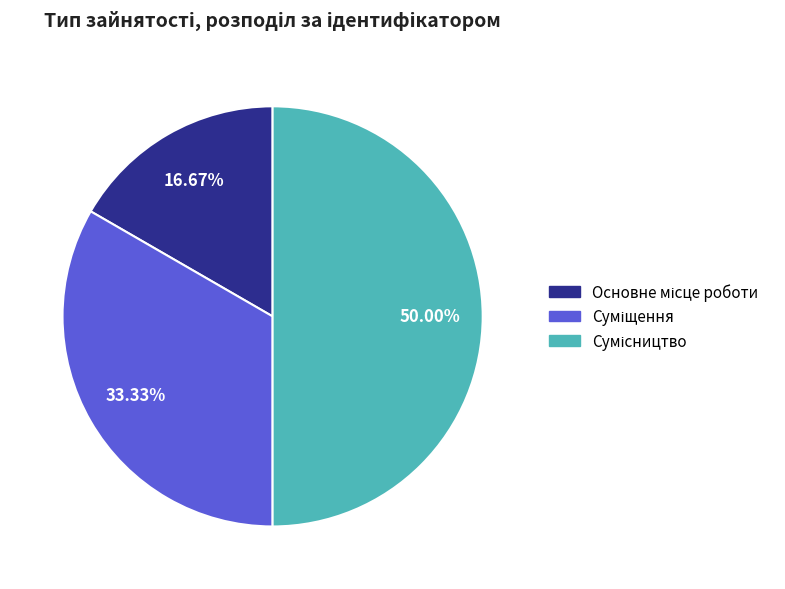

Does any single category account for the majority?

No